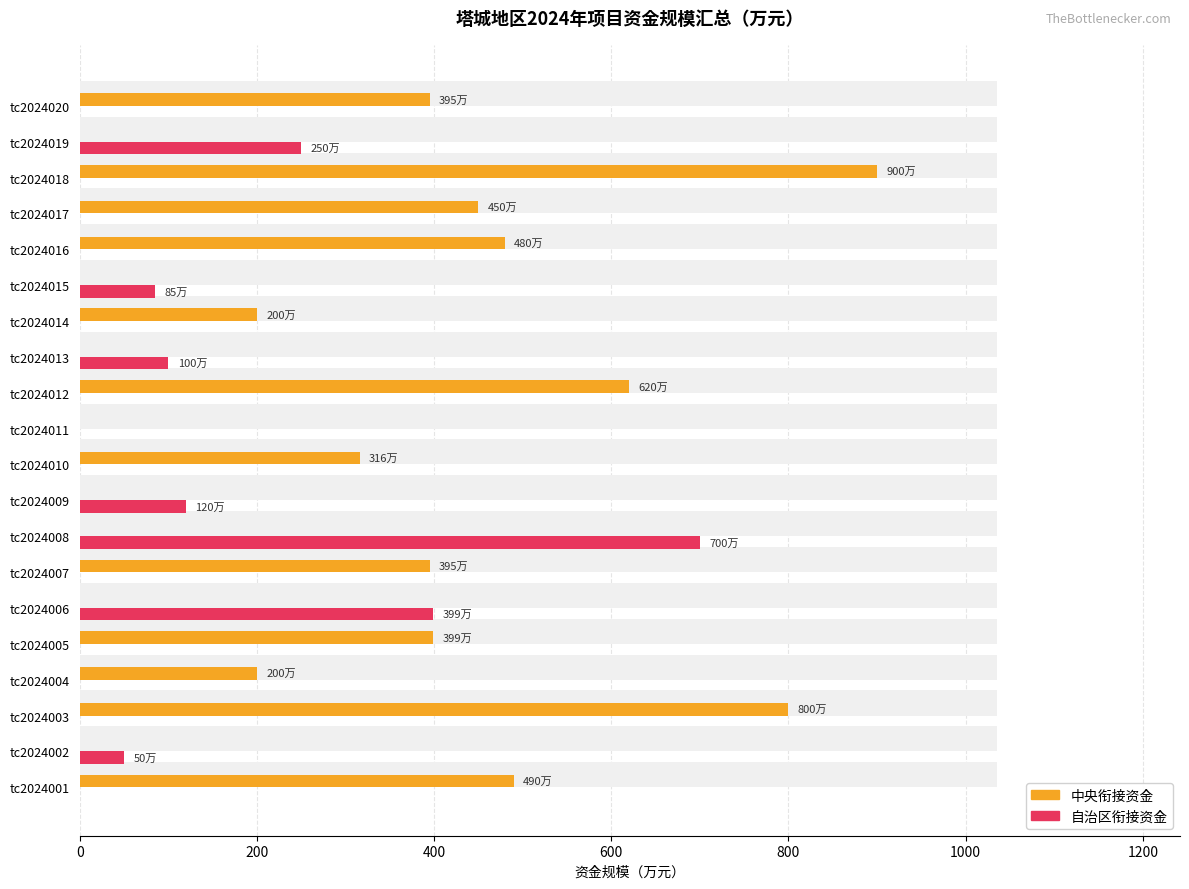

Reading left to right, transcribe all the data shown in this chart.

中央衔接资金: 490	0	800	200	399	0	395	0	0	316	0	620	0	200	0	480	450	900	0	395
自治区衔接资金: 0	50	0	0	0	399	0	700	120	0	0	0	100	0	85	0	0	0	250	0